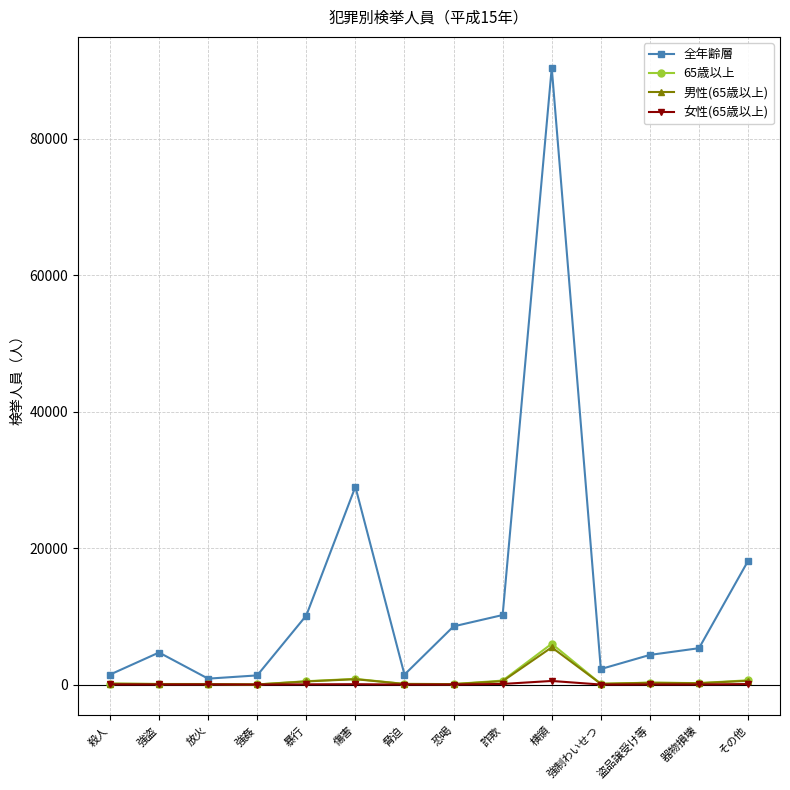

What is the label of the 9th point from the left?

詐欺